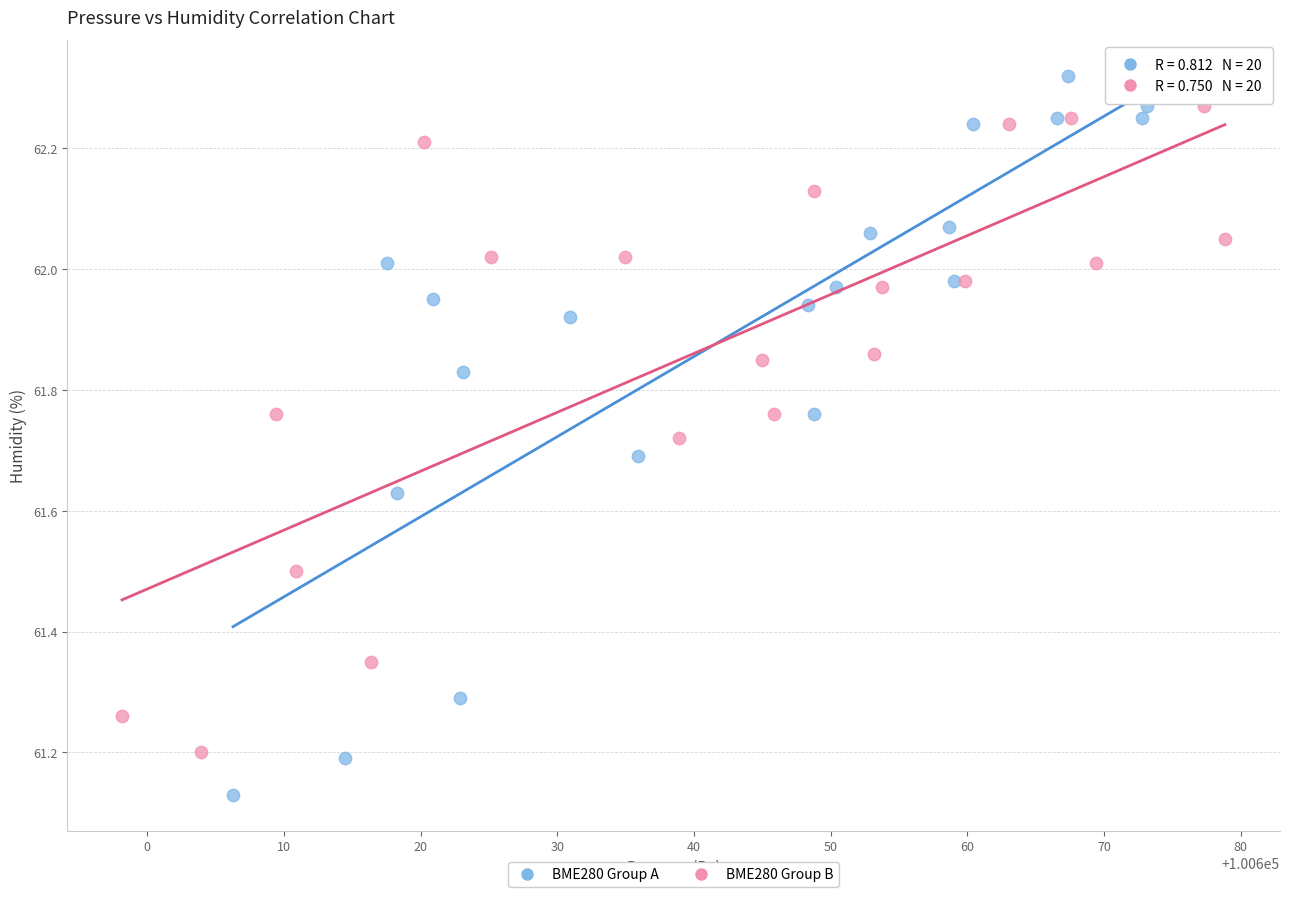

Which series has the widest spread of Y values?

BME280 Group A